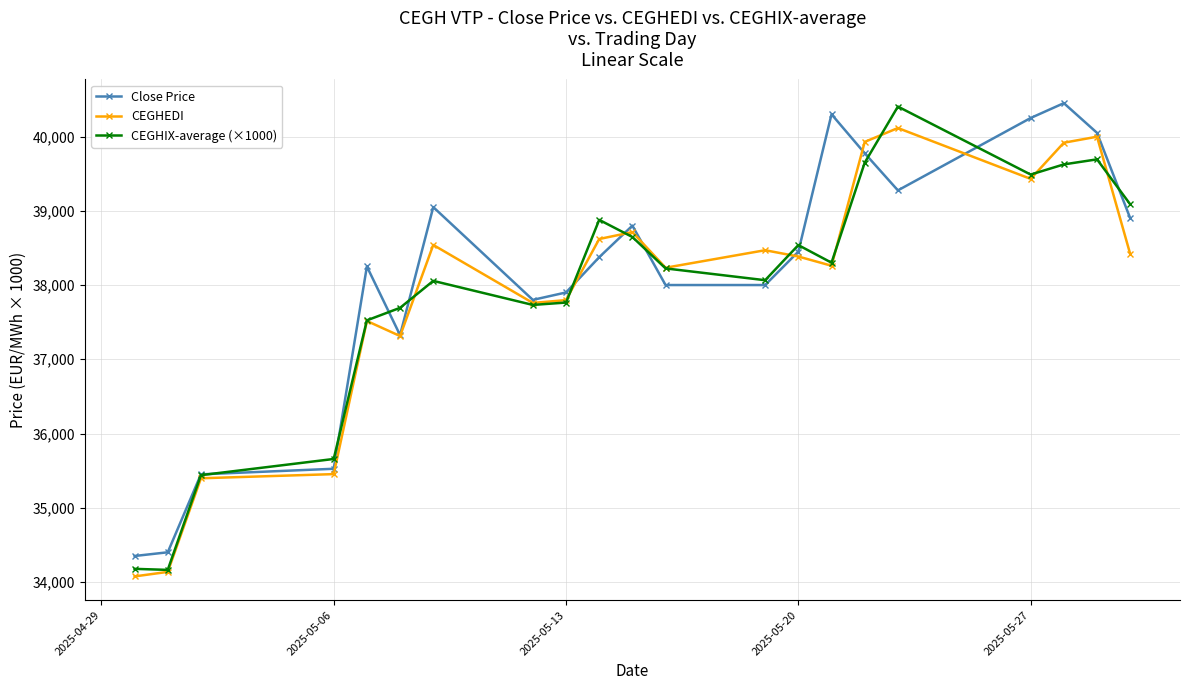

What is the value of the Close Price point at the 3rd from the left?

35450